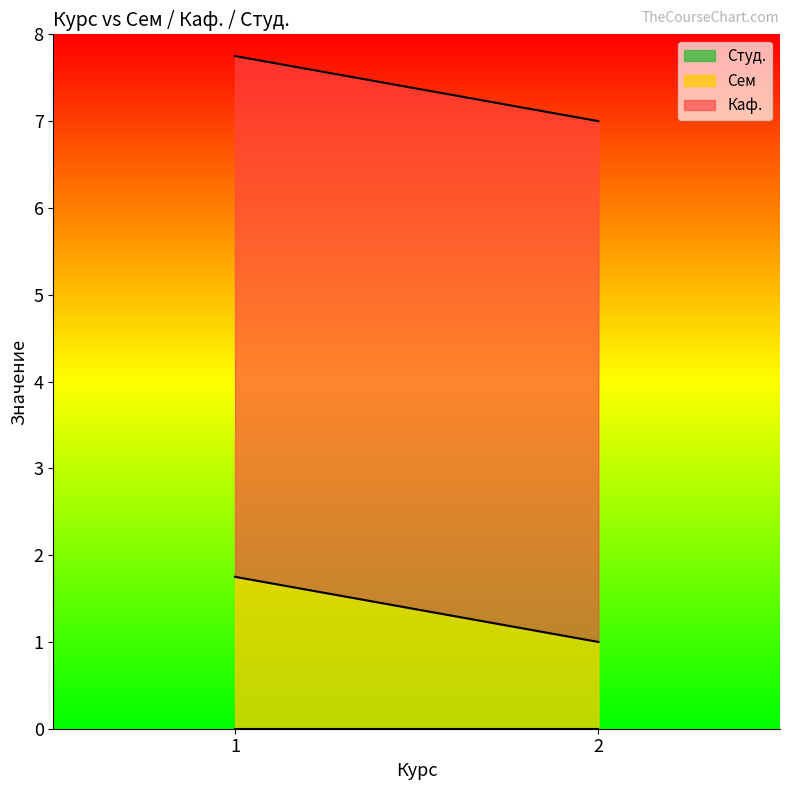

What are all the series names shown in the legend?

Сем, Каф., Студ.